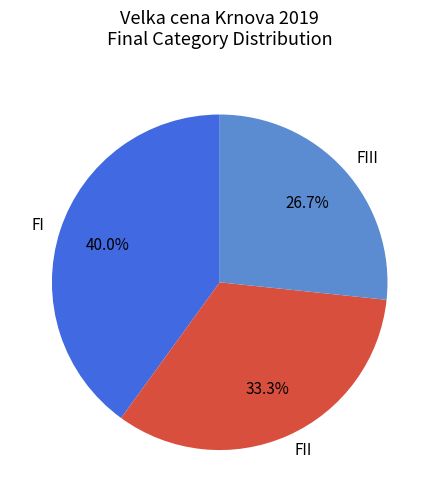

To the nearest percent, what is the combined percentage of FII and FIII?

60%